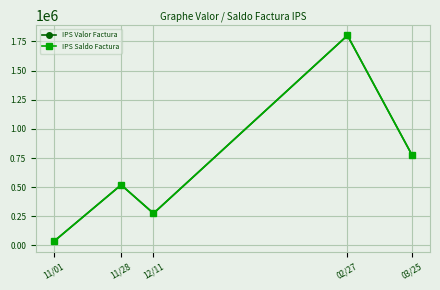

Which series has the largest total across all categories?

IPS Valor Factura